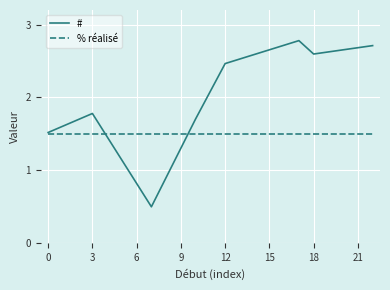

Rank the series by their average value, from highest to lowest.

#, % réalisé